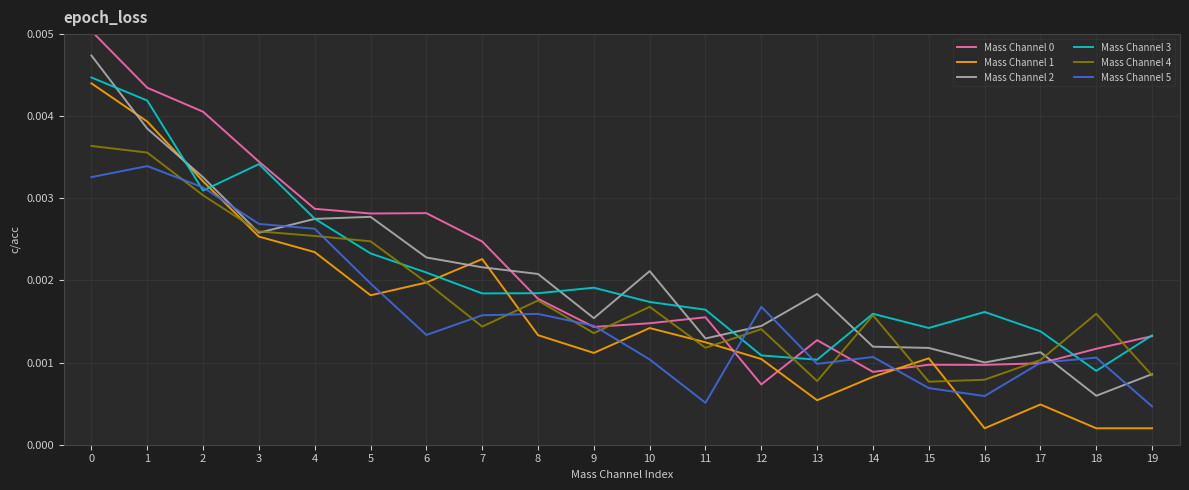

Which series changed the most between 5 and 6?

Mass Channel 5